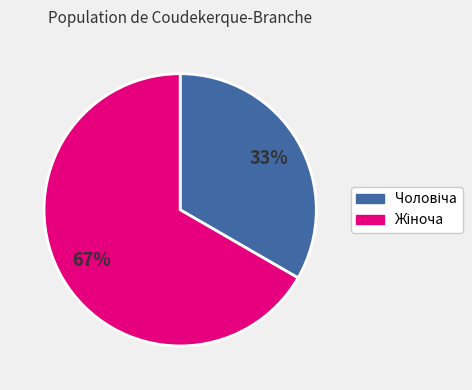

To the nearest percent, what is the average slice percentage?

50%